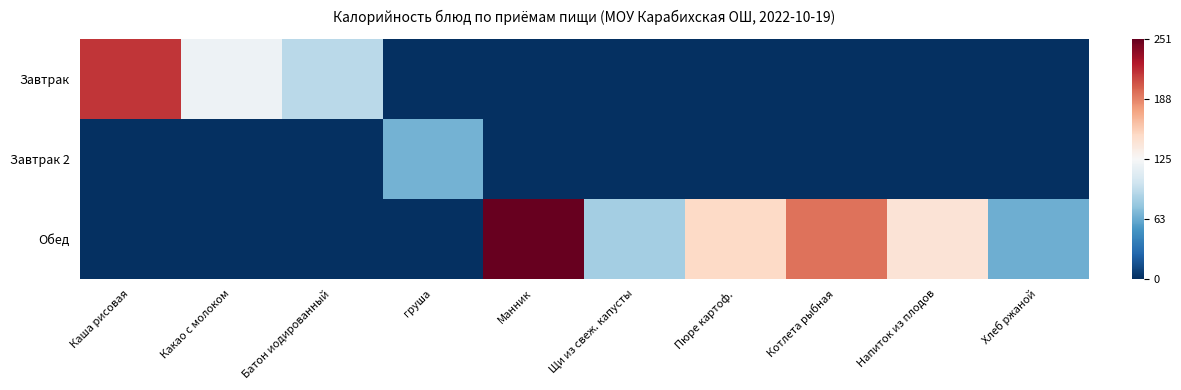

Which series has the largest total across all categories?

Обед